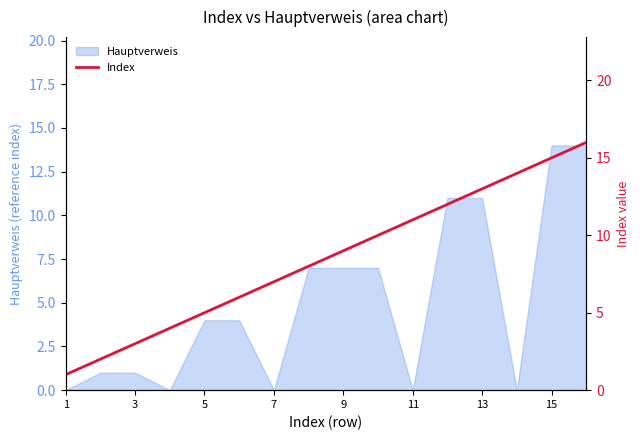

The value of Hauptverweis at 13 is 17. True or false?

False